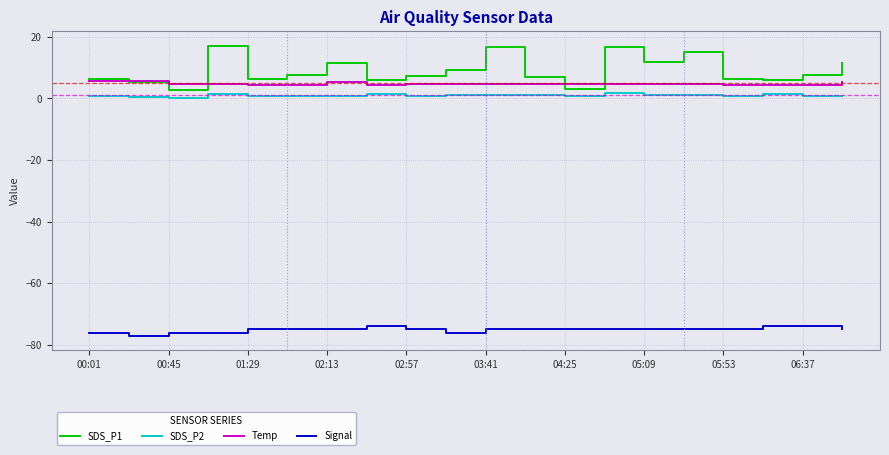

Which series has the largest range (max minus min)?

SDS_P1